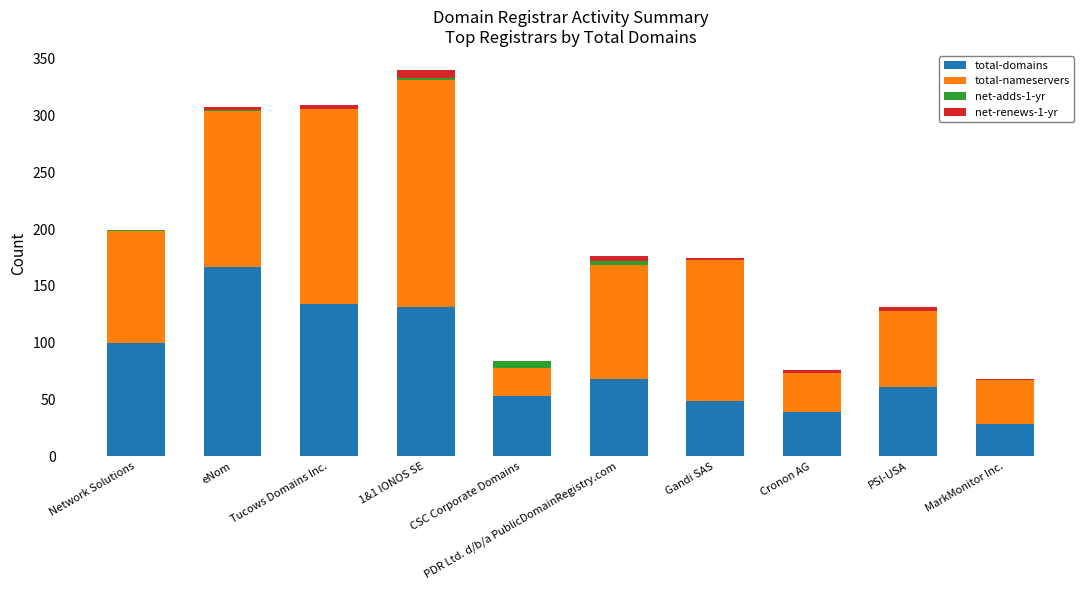

What is the sum of all total-domains values?

830